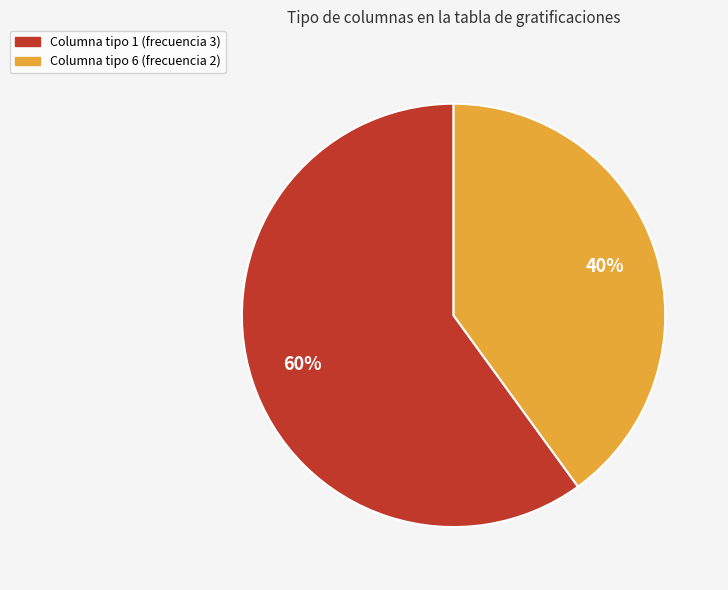

Count the number of slices in the pie.

2